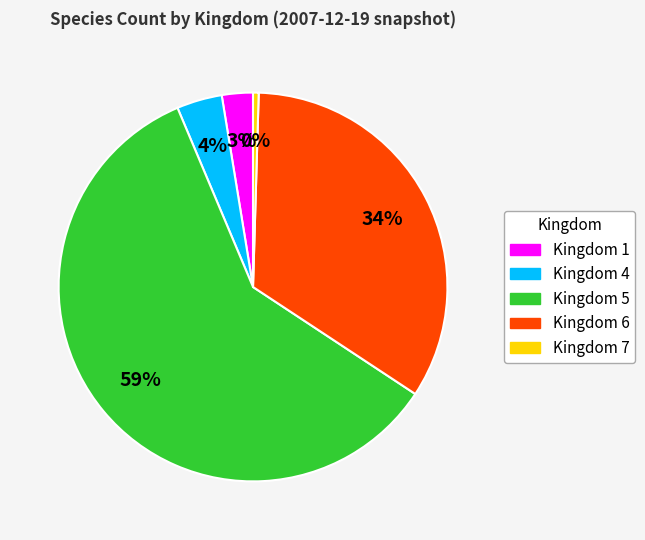

Does any single category account for the majority?

Yes